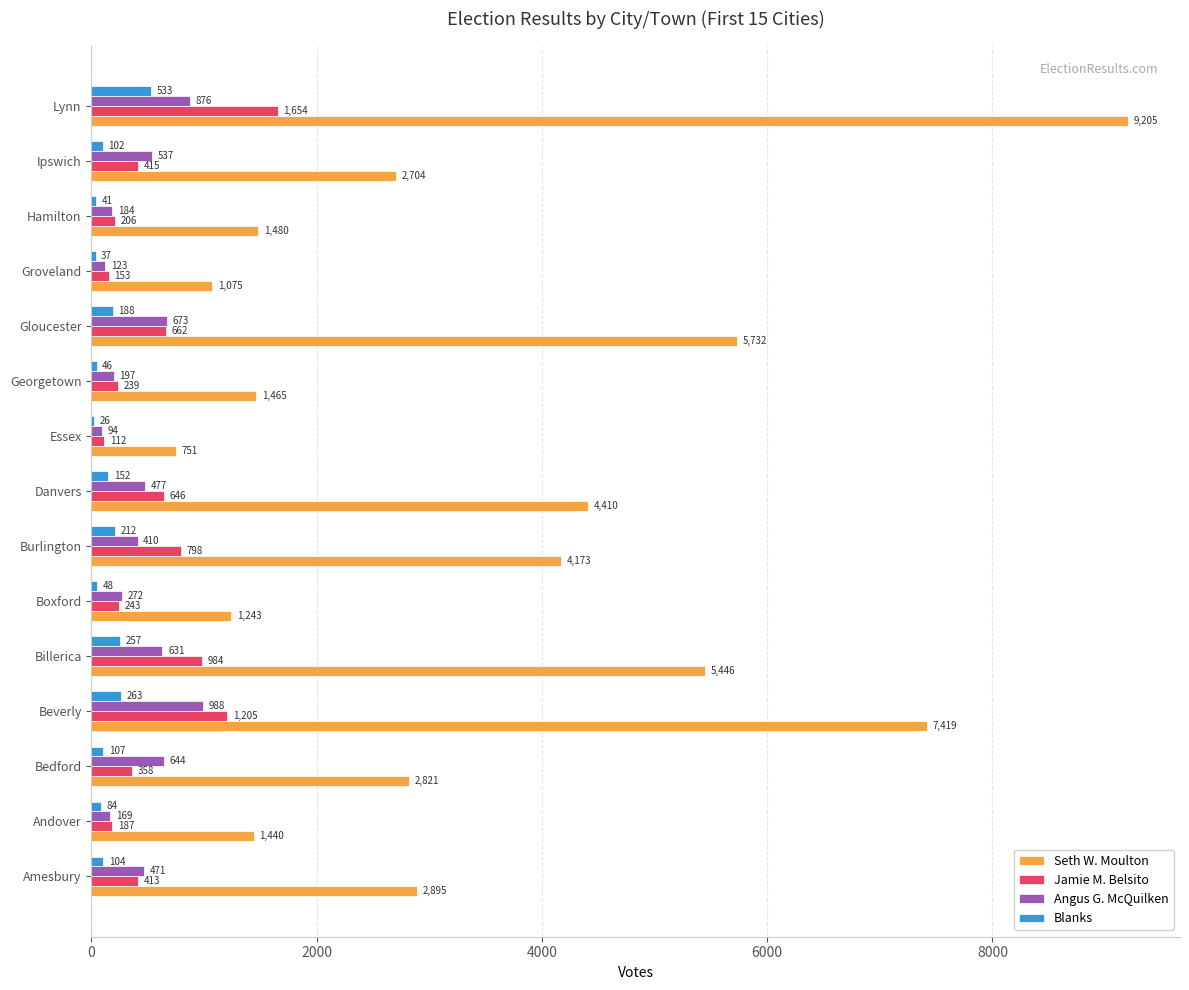

Which category has the highest value in the Angus G. McQuilken series?

Beverly